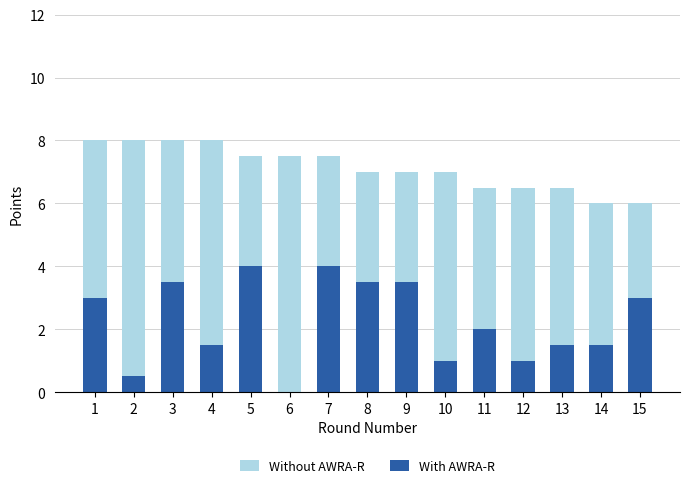

What is the value of the With AWRA-R bar at the 9th from the left?

3.5